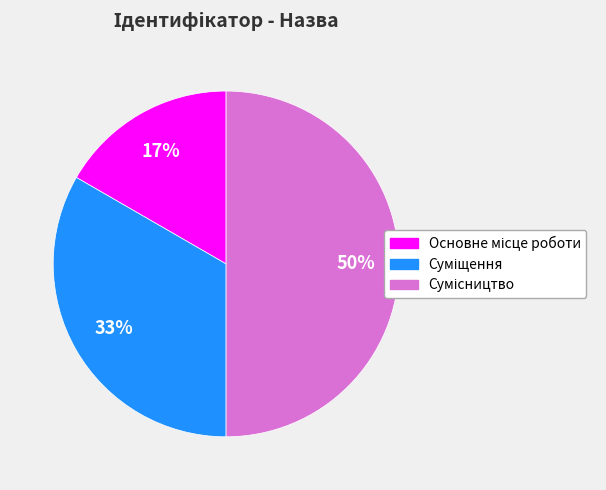

To the nearest percent, what is the average slice percentage?

33%